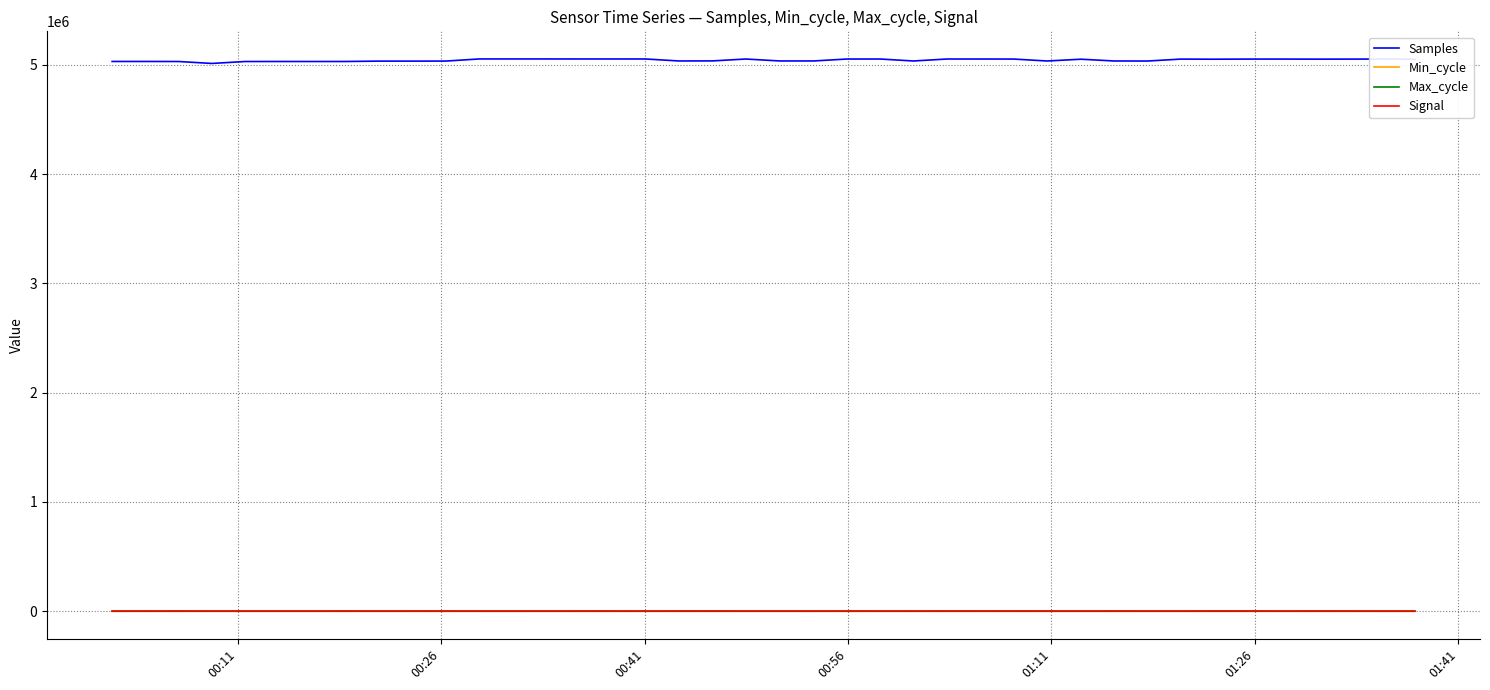

How many distinct data groups are displayed?

4